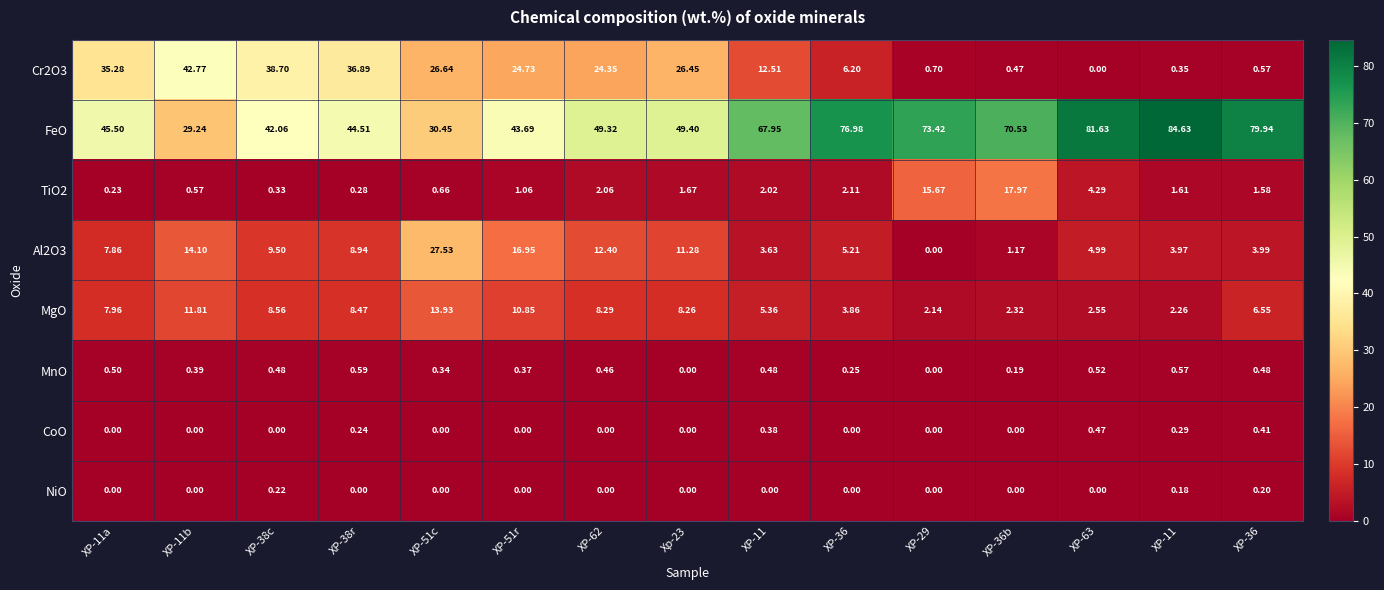

Which series has the largest total across all categories?

FeO